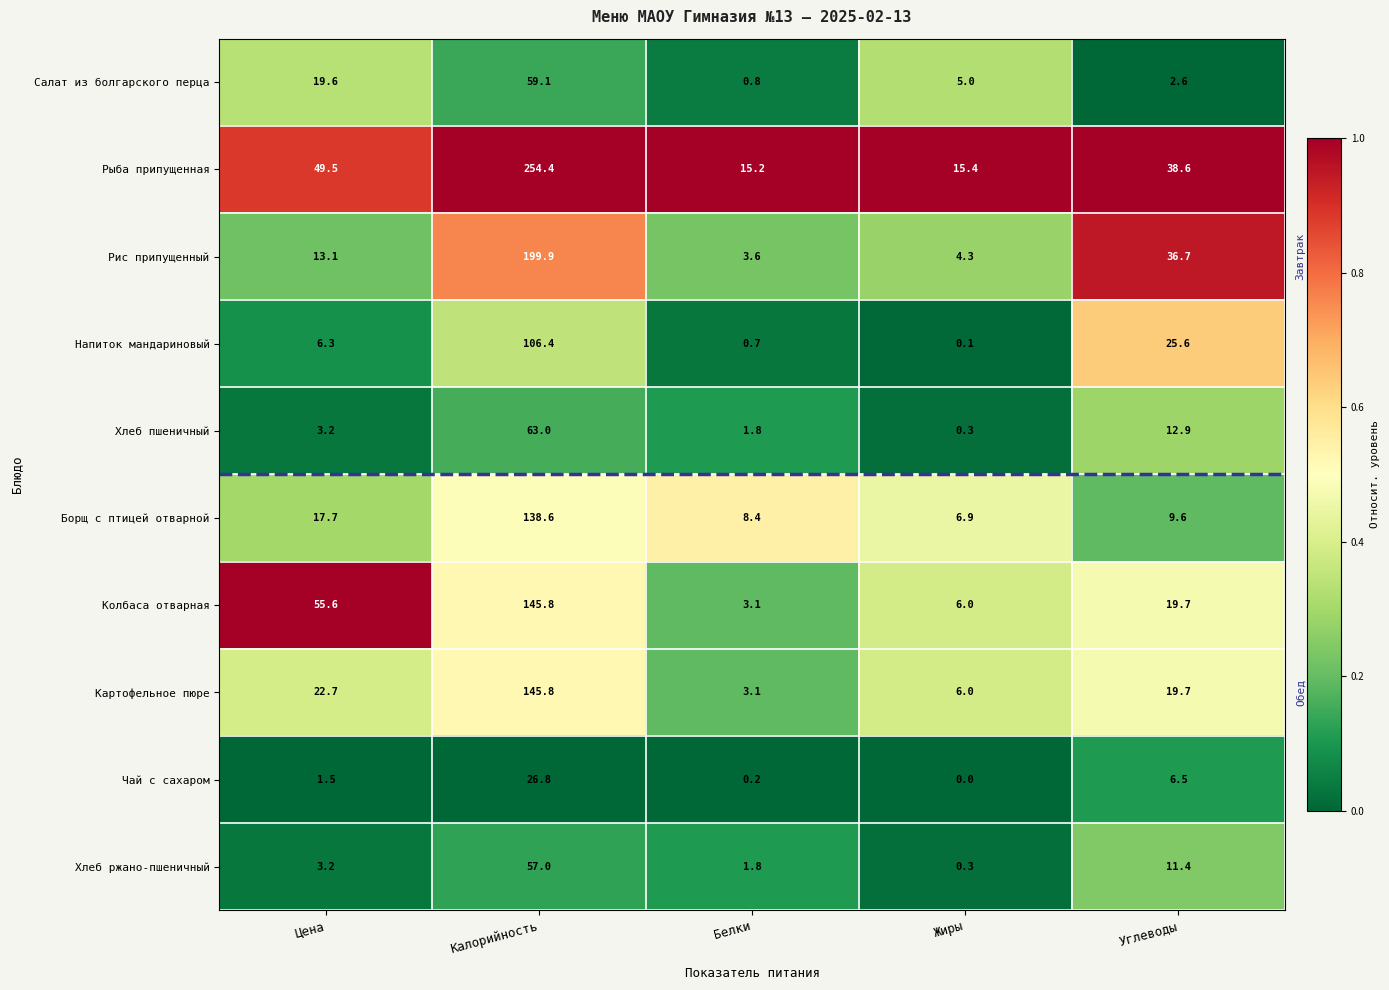

List the labels in order of Рыба припущенная value, largest first.

Калорийность, Цена, Углеводы, Жиры, Белки